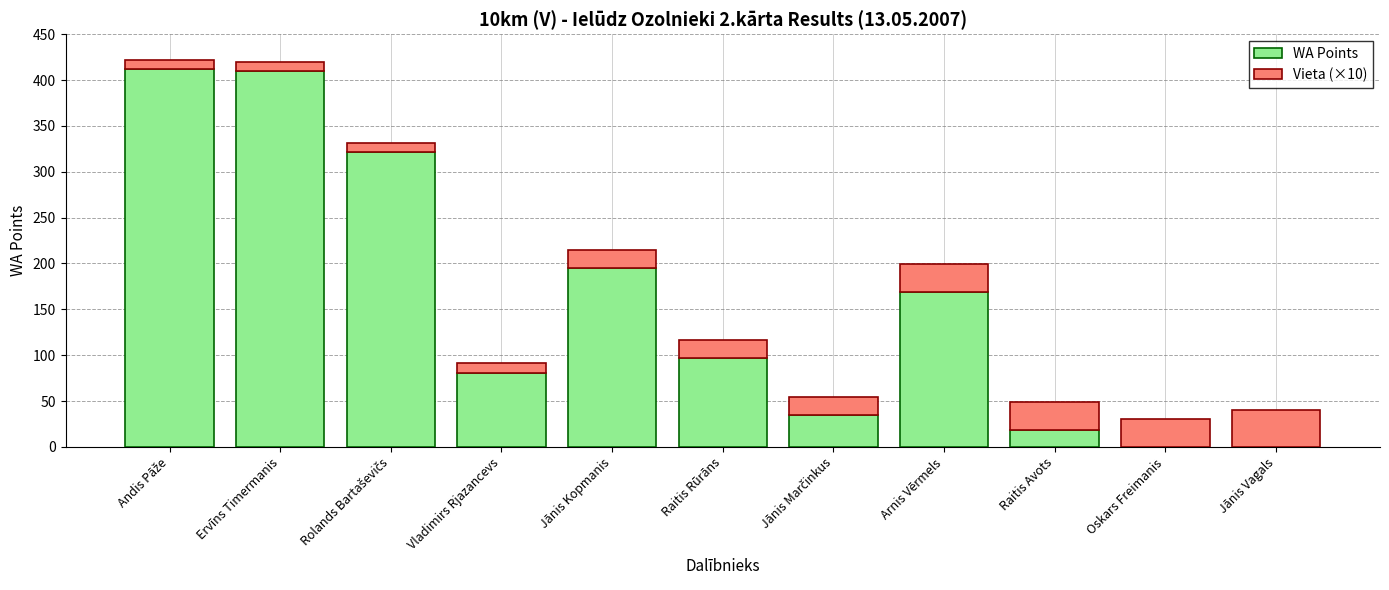

What is the sum of the WA Points values at Jānis Kopmanis and Arnis Vērmels?

364